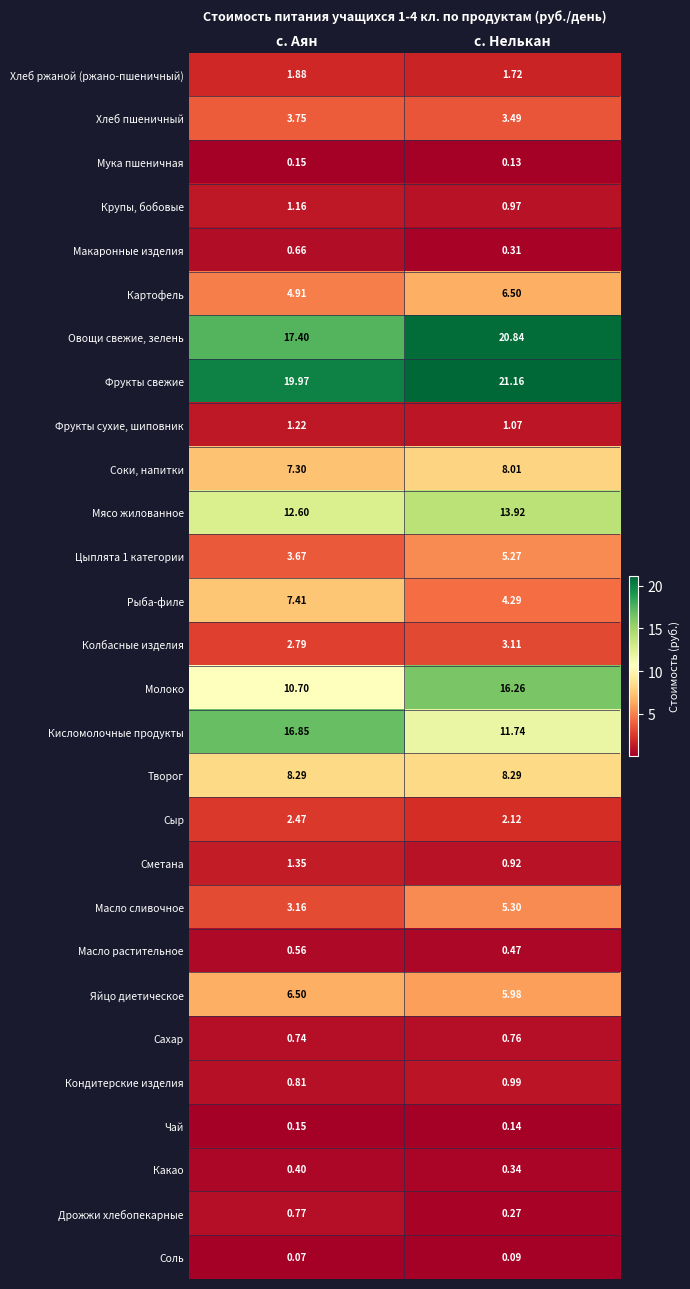

At how many categories does at least one series exceed 3?

2